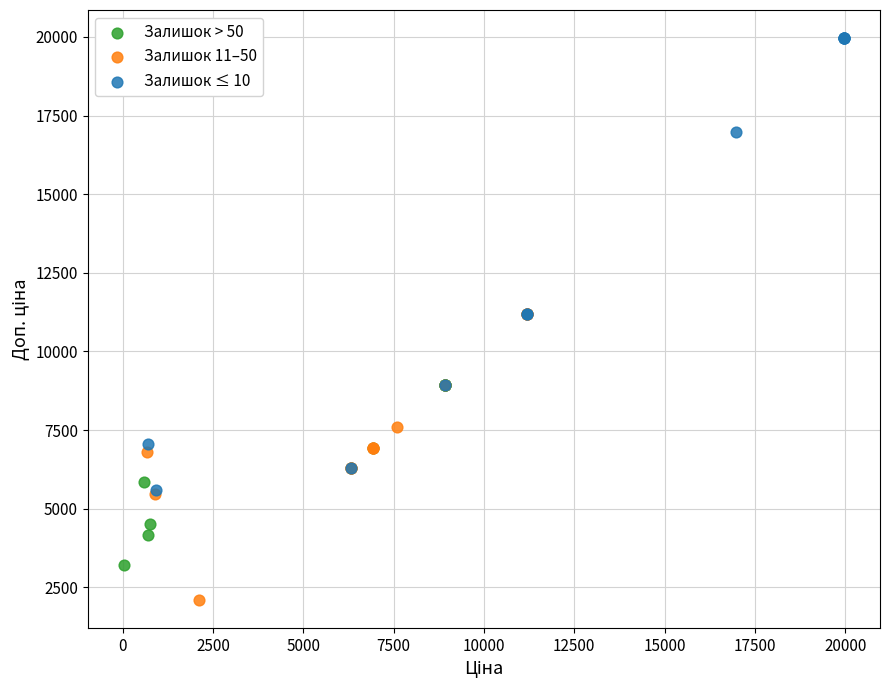

Which series has the widest spread of Y values?

Залишок ≤ 10